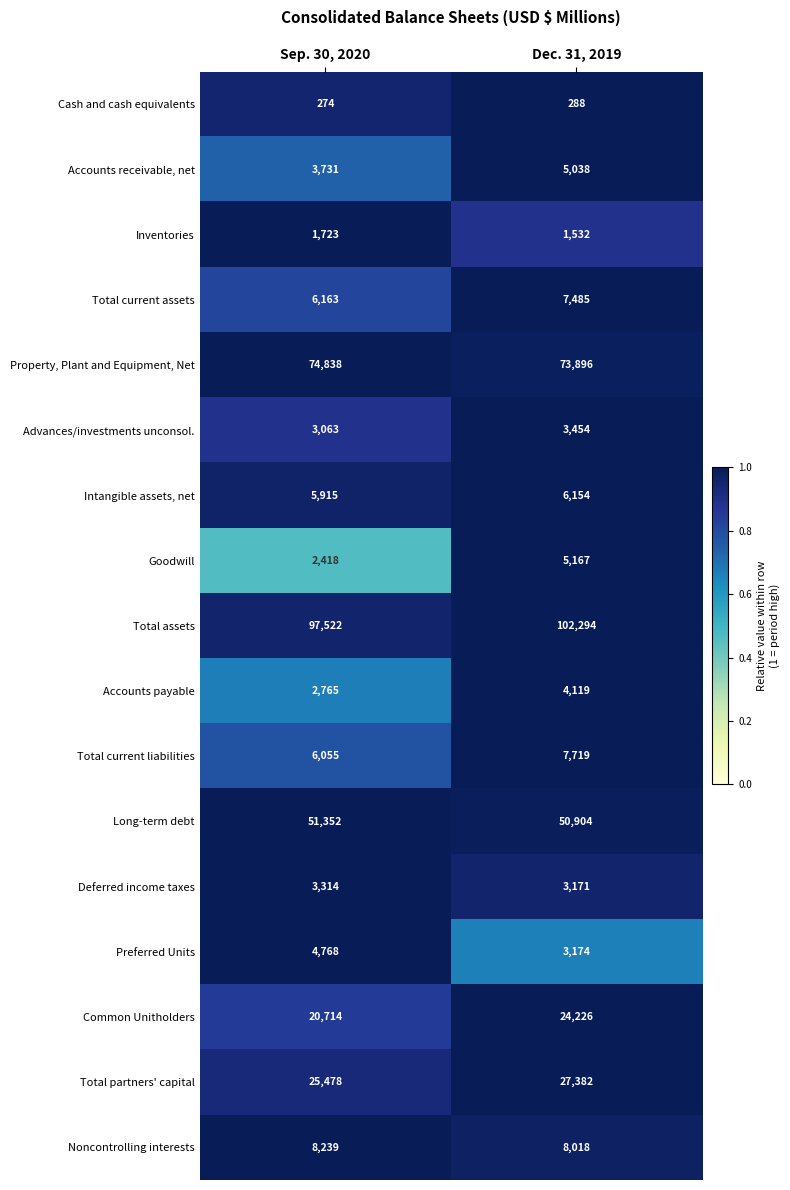

How many series are shown in this chart?

17